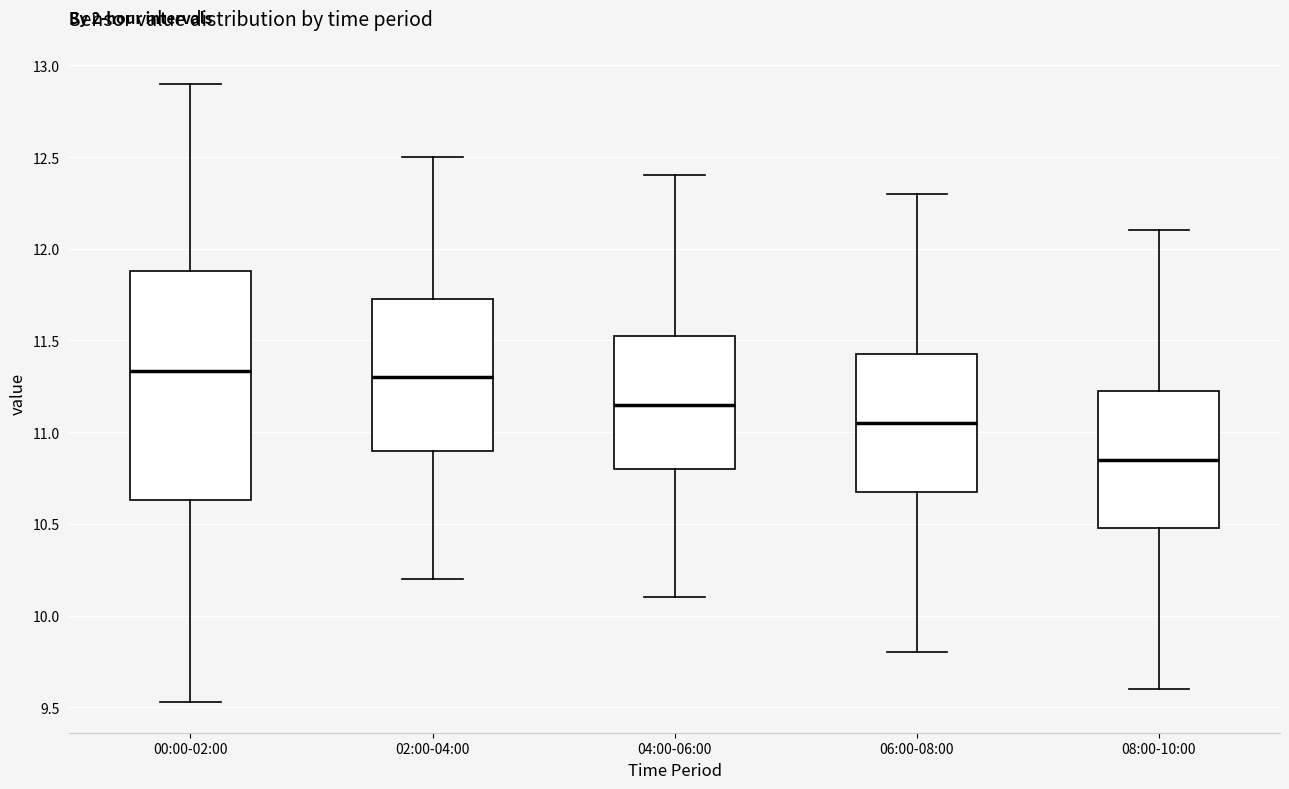

Which box is the tallest, from its lower edge to its upper edge?

00:00-02:00